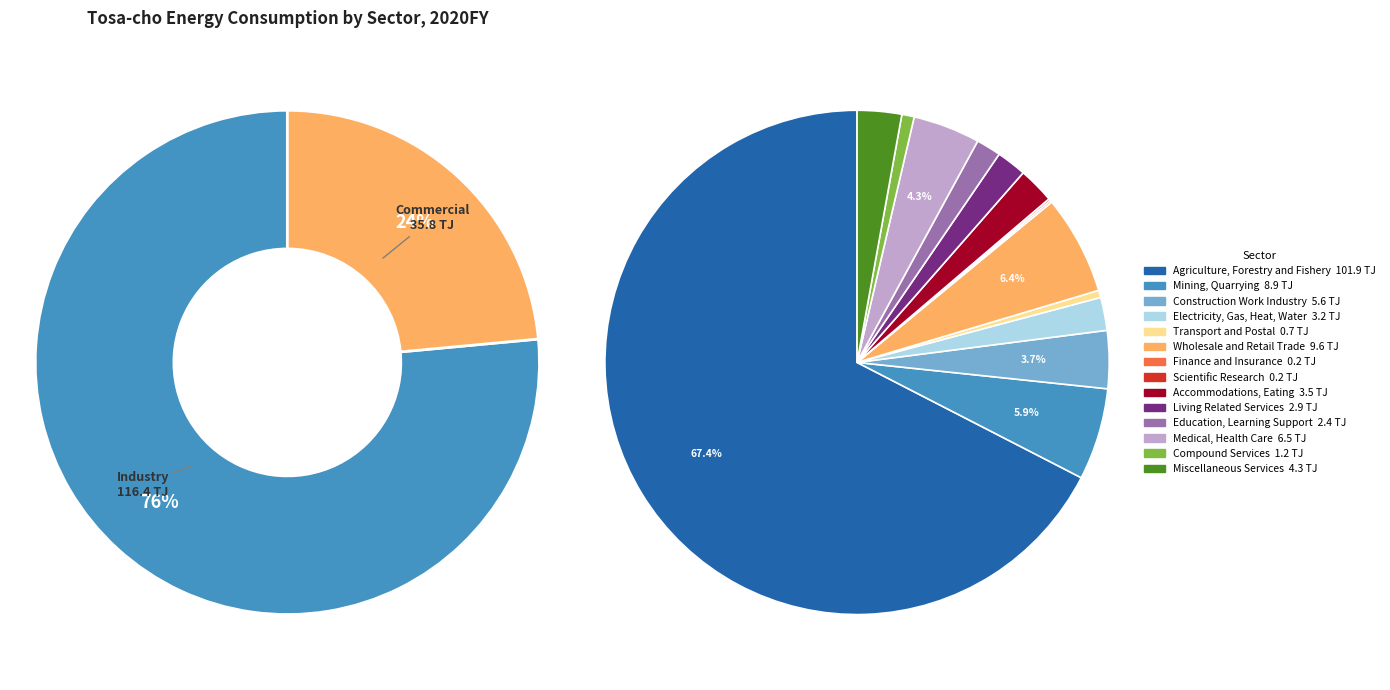

How many segments does this pie chart have?

14